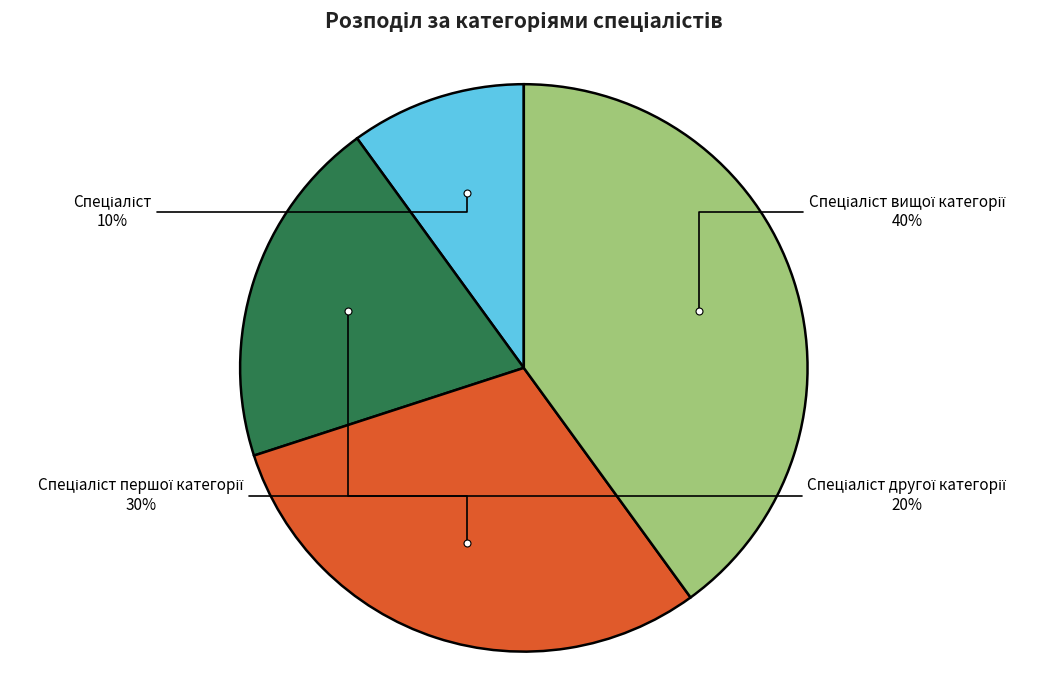

To the nearest percent, what is the average slice percentage?

25%